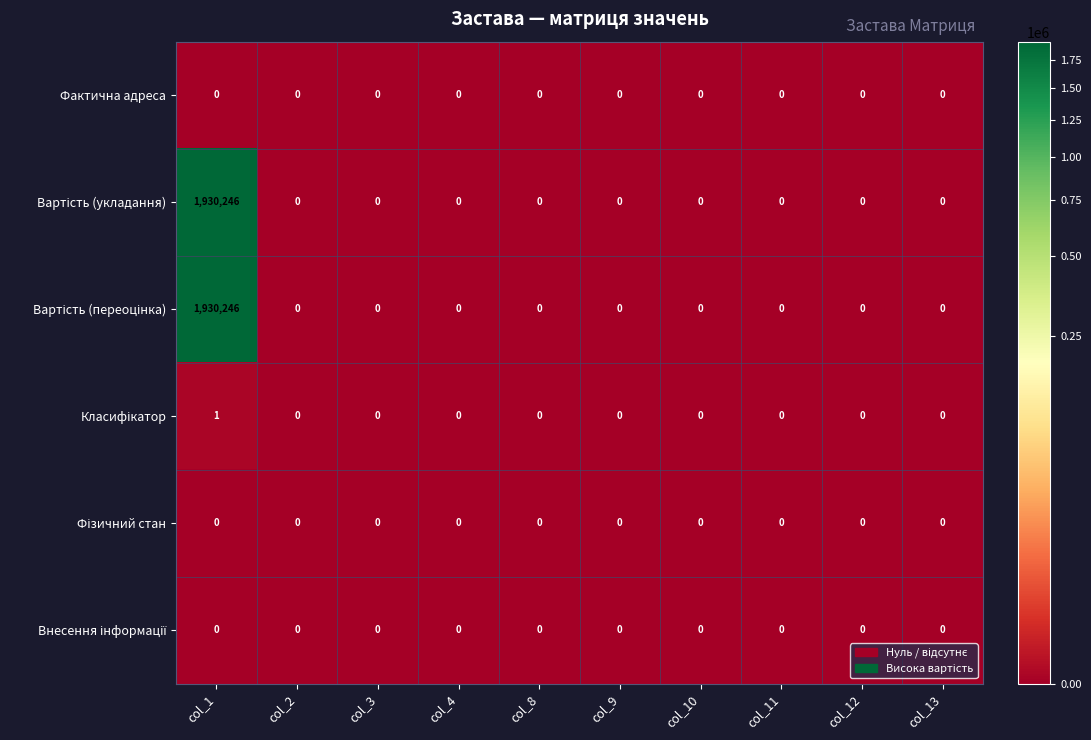

Which label corresponds to the largest value in the chart?

col_1